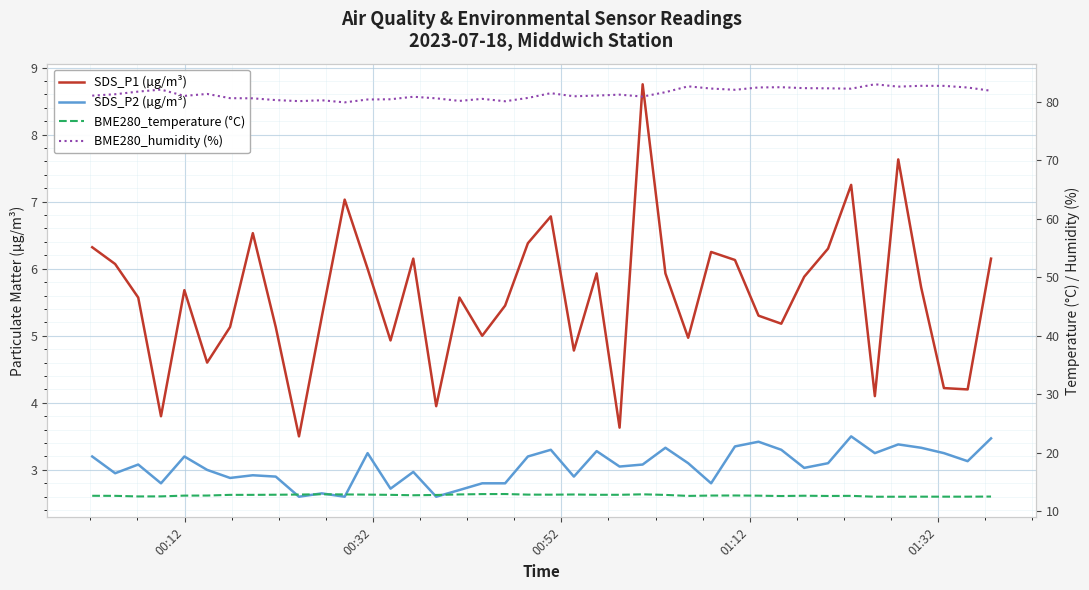

At how many categories does at least one series exceed 53?

40